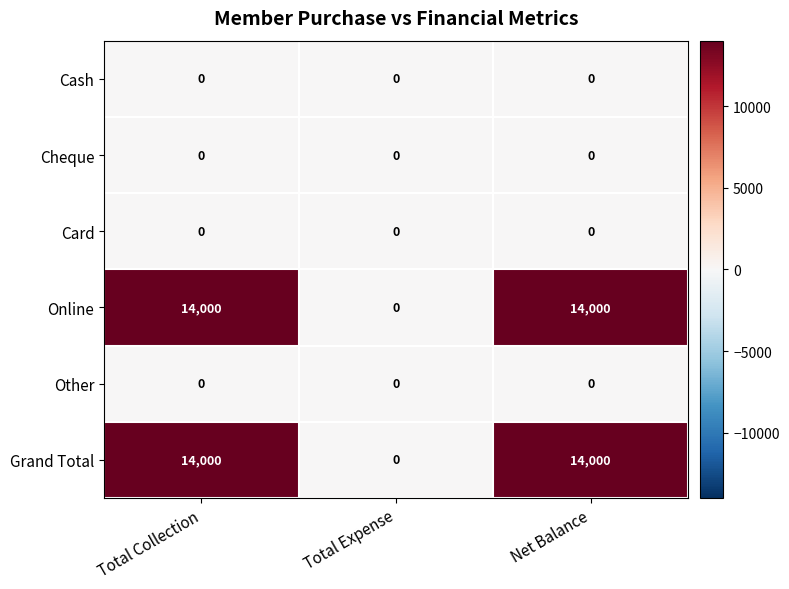

What is the total value across all series at Total Collection?

28000